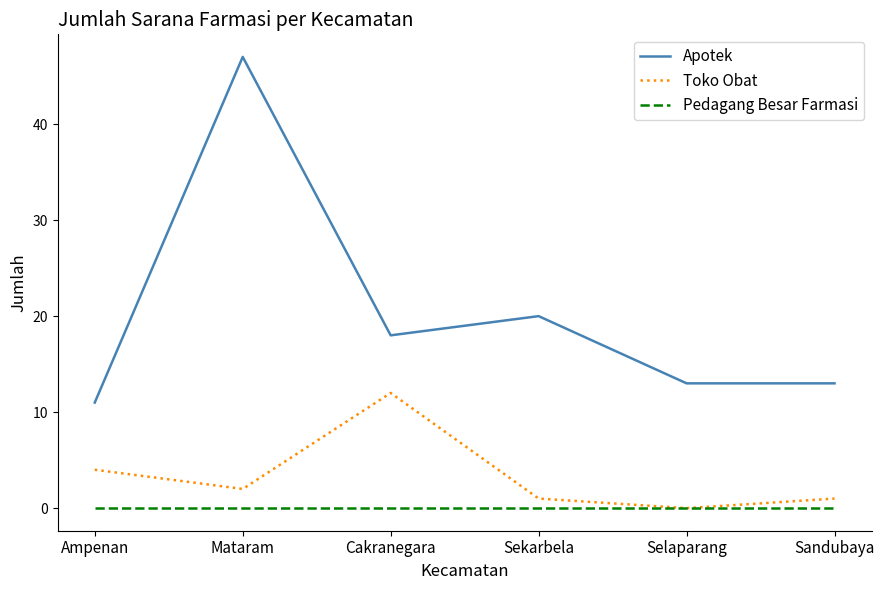

What is the difference between the highest and lowest values at Mataram?

47